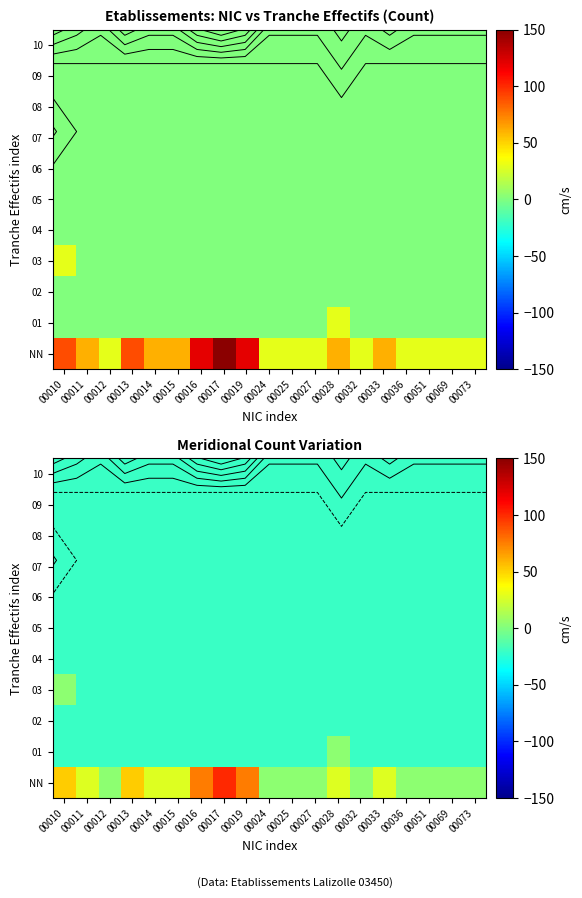

At which label does 07 reach its peak?

00010